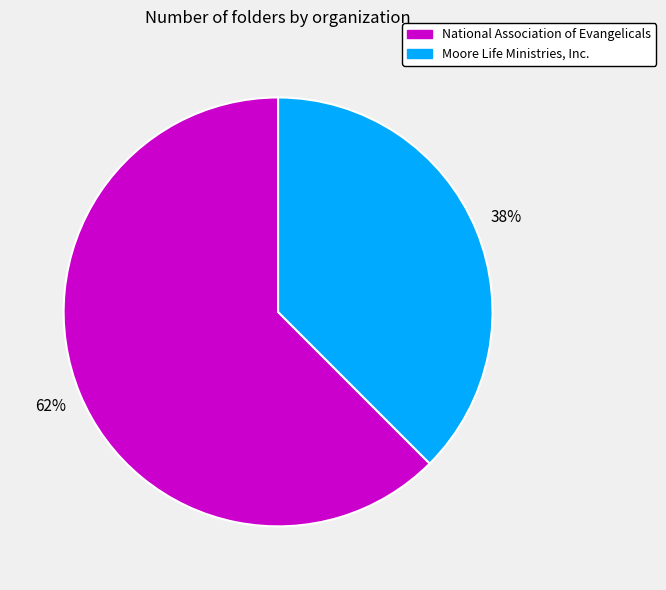

To the nearest percent, what is the average slice percentage?

50%